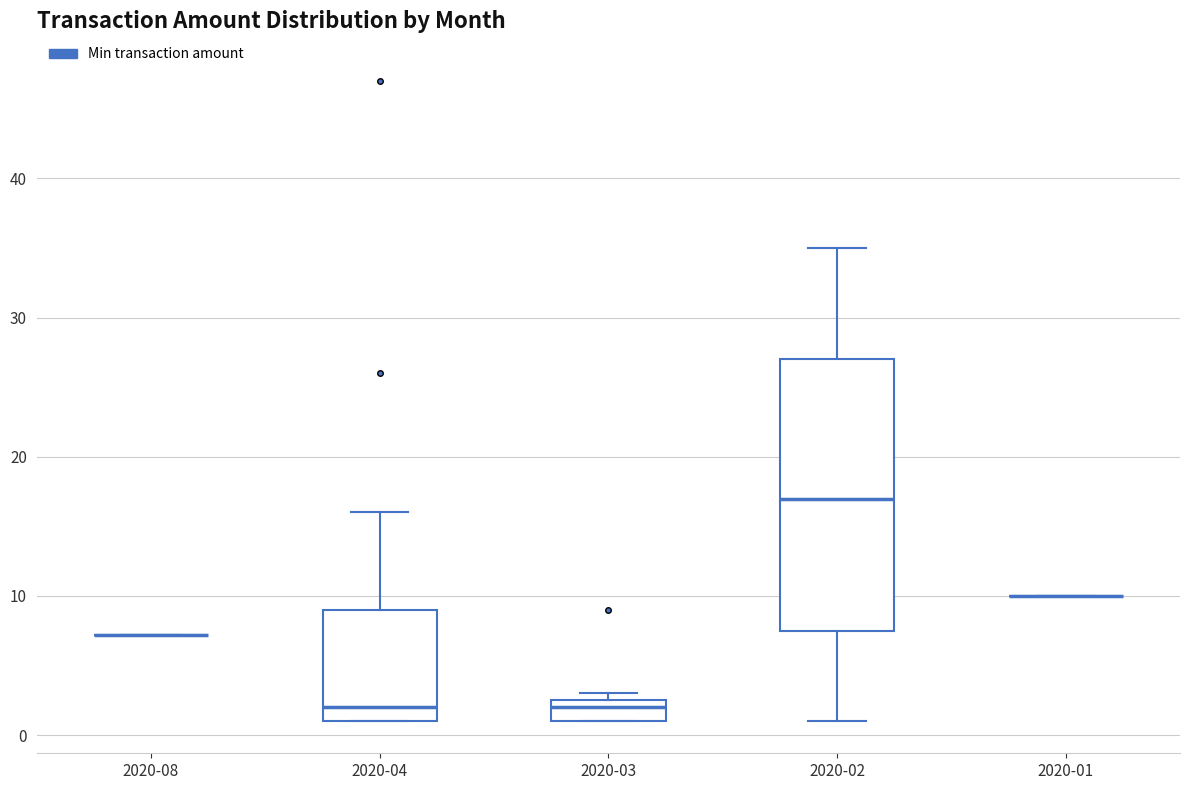

Reading left to right, transcribe this box plot: for each box, give where its median line is, the range the box spans, and where its two whiskers end, as read against the y-axis. The values are not printed on the chart, so give them approximately, as read against the axis.

2020-08: box collapsed to a line at 7, whiskers 7 to 7
2020-04: median 2, box 1 to 9, whiskers 1 to 16
2020-03: median 2, box 1 to 3, whiskers 1 to 3 (just above the box's upper edge)
2020-02: median 17, box 8 to 27, whiskers 1 to 35
2020-01: box collapsed to a line at 10, whiskers 10 to 10